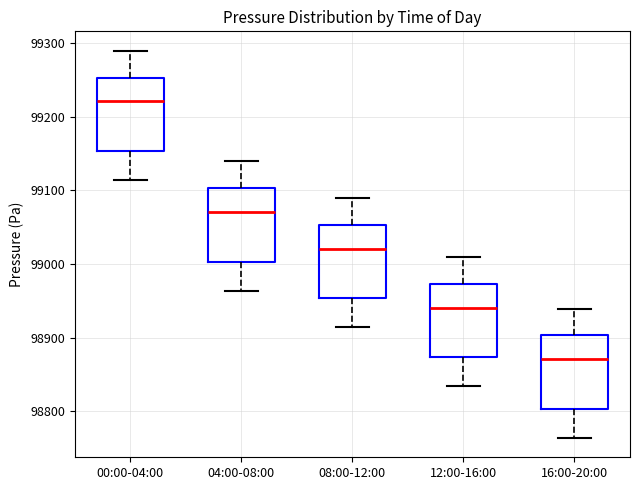

Reading left to right, transcribe this box plot: for each box, give where its median line is, the range the box spans, and where its two whiskers end, as read against the y-axis. The values are not printed on the chart, so give them approximately, as read against the axis.

00:00-04:00: median 99220, box 99150 to 99250, whiskers 99110 to 99290
04:00-08:00: median 99070, box 99000 to 99100, whiskers 98960 to 99140
08:00-12:00: median 99020, box 98950 to 99050, whiskers 98910 to 99090
12:00-16:00: median 98940, box 98870 to 98970, whiskers 98830 to 99010
16:00-20:00: median 98870, box 98800 to 98900, whiskers 98760 to 98940